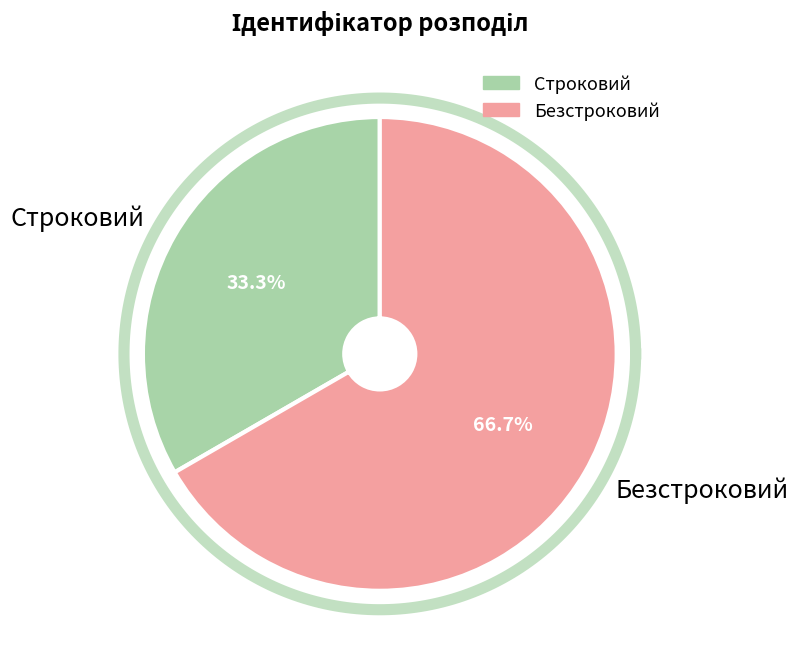

To the nearest percent, what is the difference between the Строковий and Безстроковий slice percentages?

33%